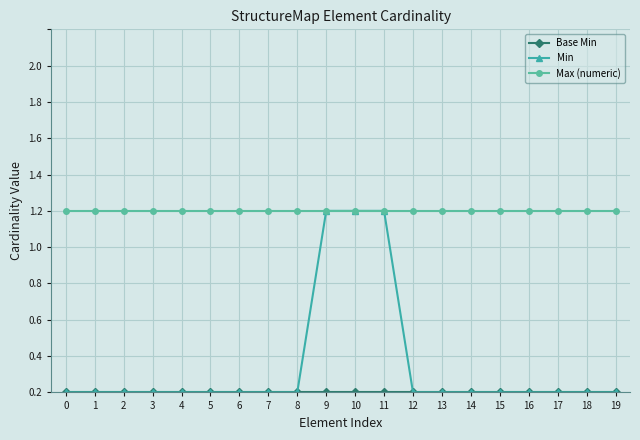

Is this an area chart (filled region under the line)?

No